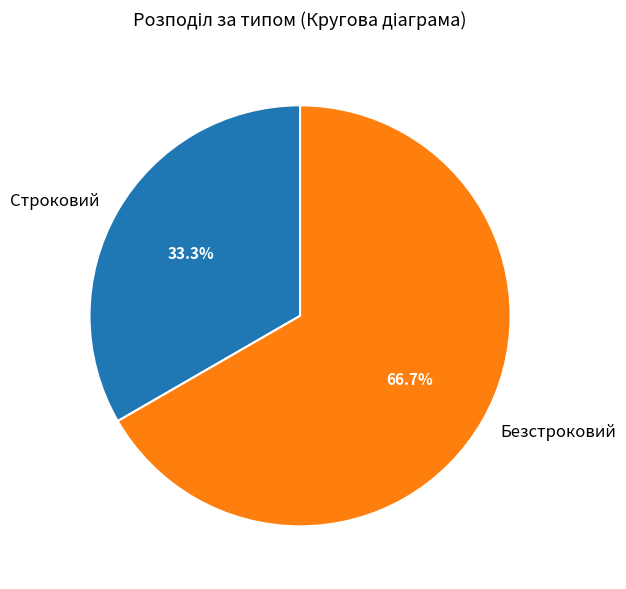

To the nearest percent, what is the difference between the Строковий and Безстроковий slice percentages?

33%